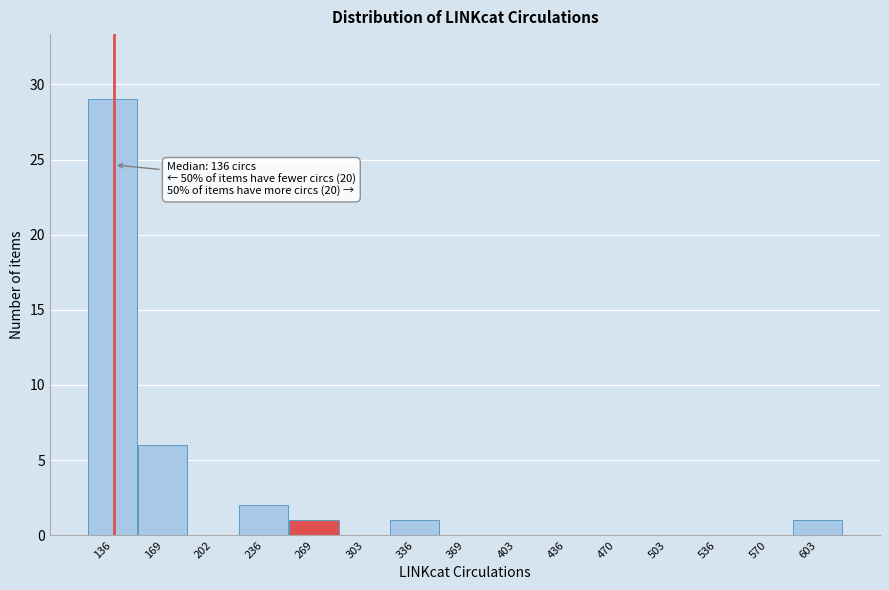

Which range on the x-axis has the tallest bar?

120 to 150